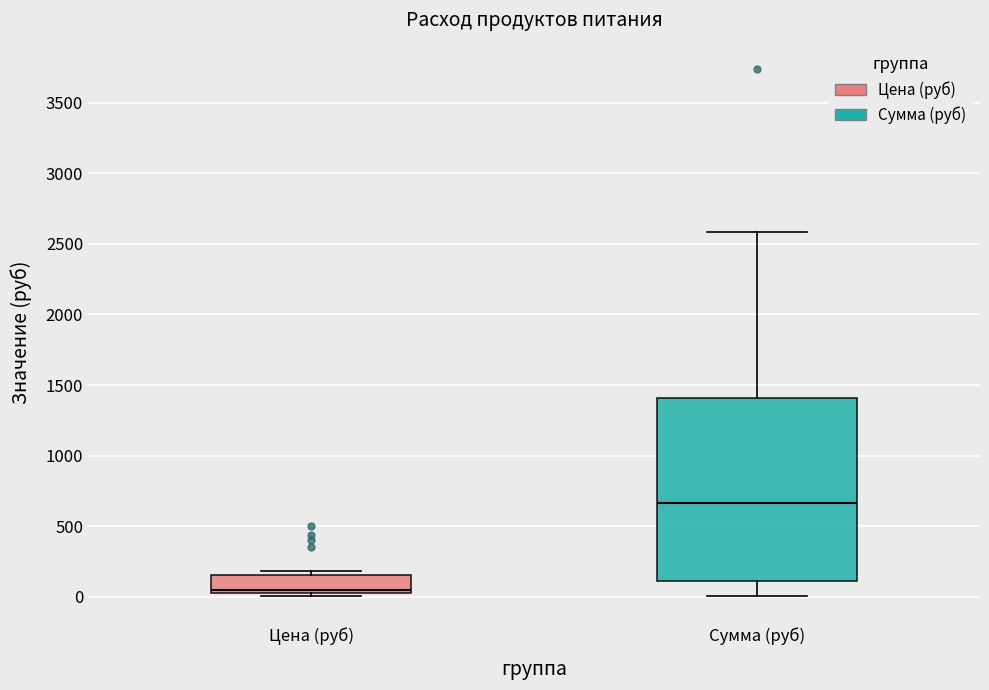

Reading left to right, transcribe this box plot: for each box, give where its median line is, the range the box spans, and where its two whiskers end, as read against the y-axis. The values are not printed on the chart, so give them approximately, as read against the axis.

Цена (руб): median 50 (just above the box's lower edge), box 50 to 150, whiskers 0 to 200
Сумма (руб): median 650, box 100 to 1400, whiskers 0 to 2600